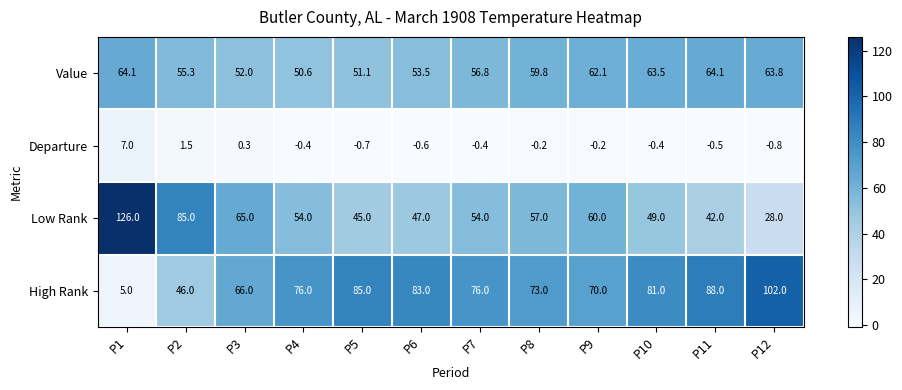

At which category does the chart reach its peak across all series?

P1